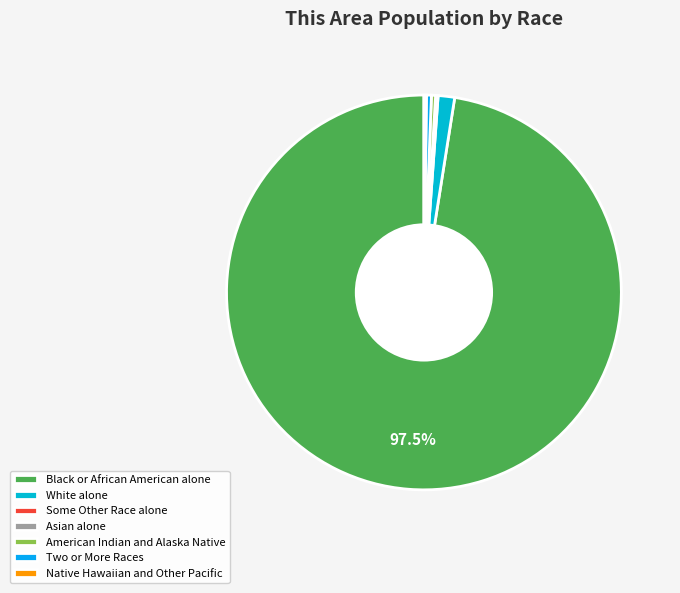

How many segments does this pie chart have?

7